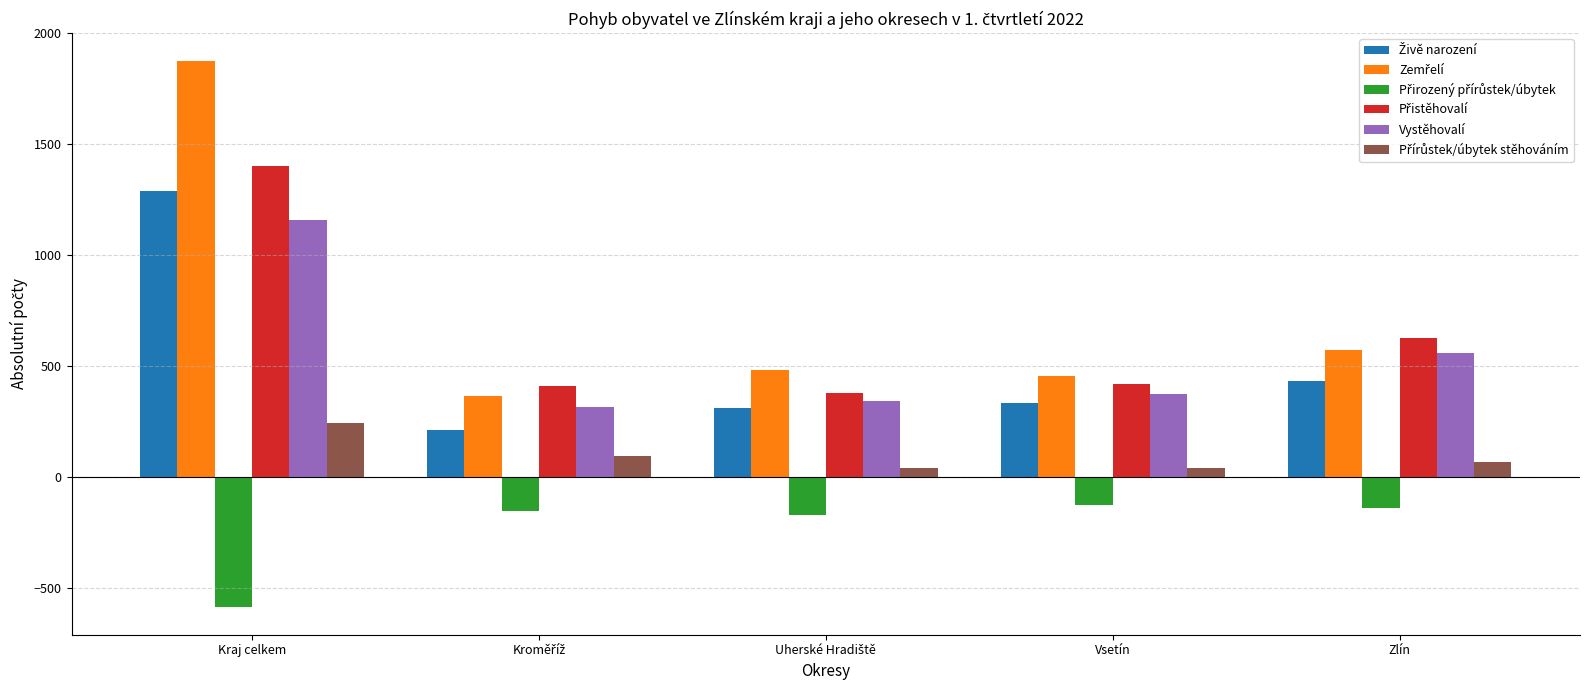

Does the chart contain stacked bars?

No